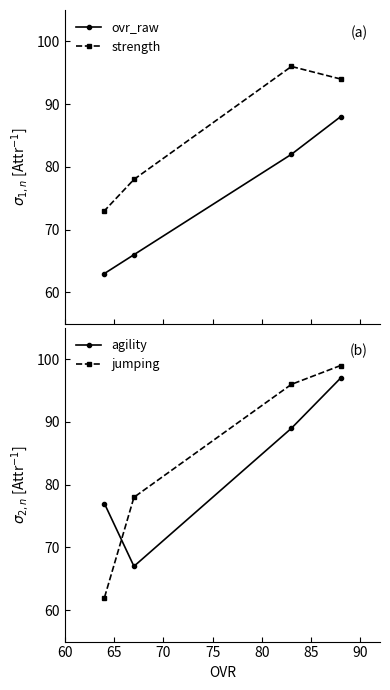

True or false: agility and jumping cross at least once.

True